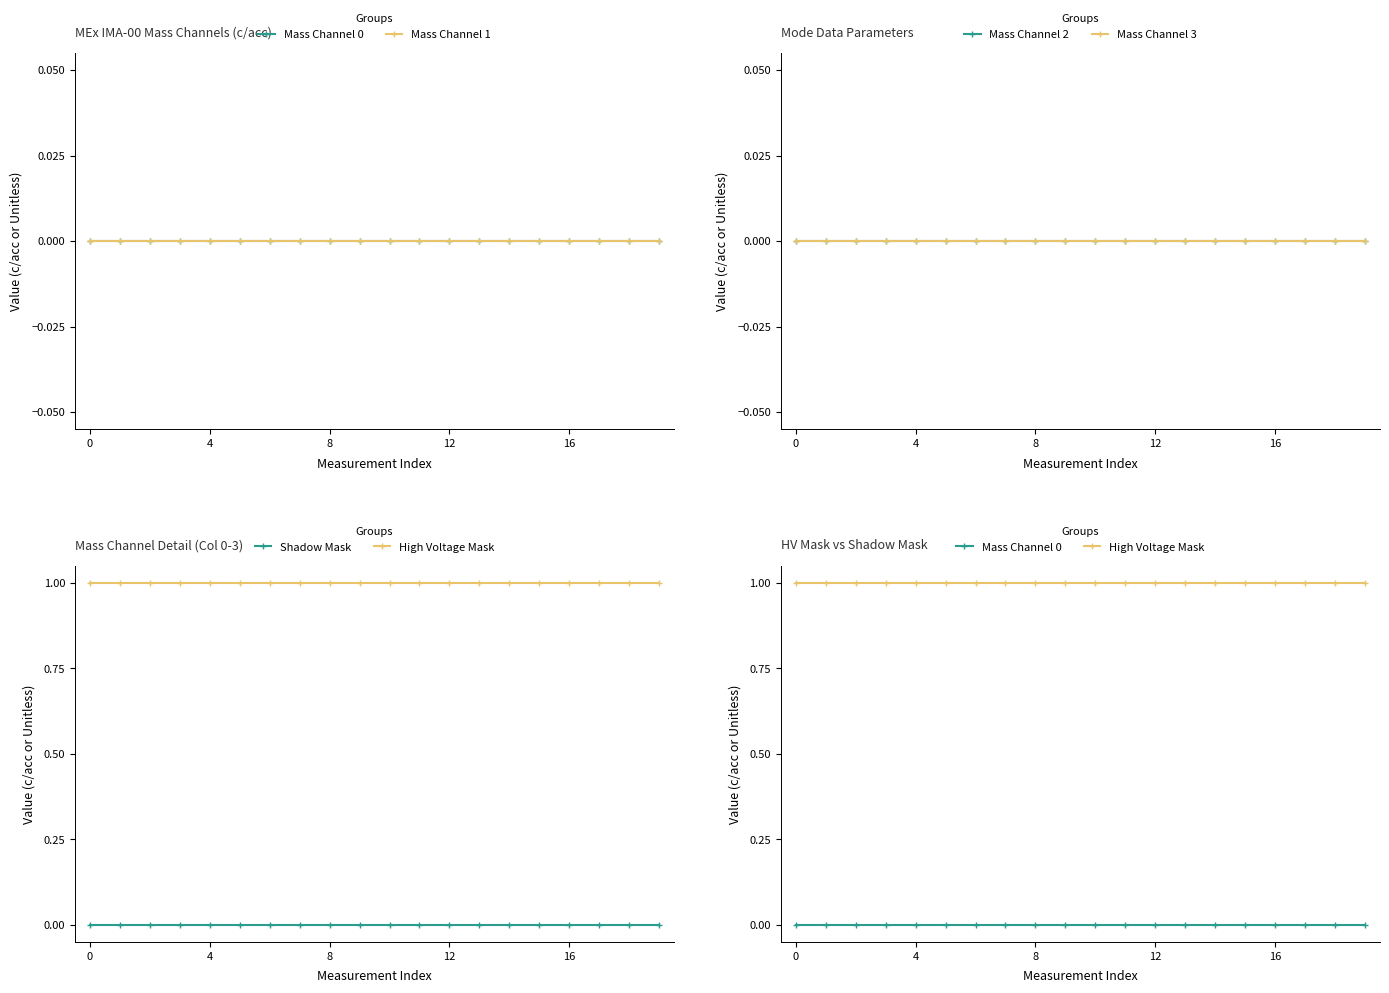

True or false: Mass Channel 0 has more than 1 points higher than both neighbors.

False